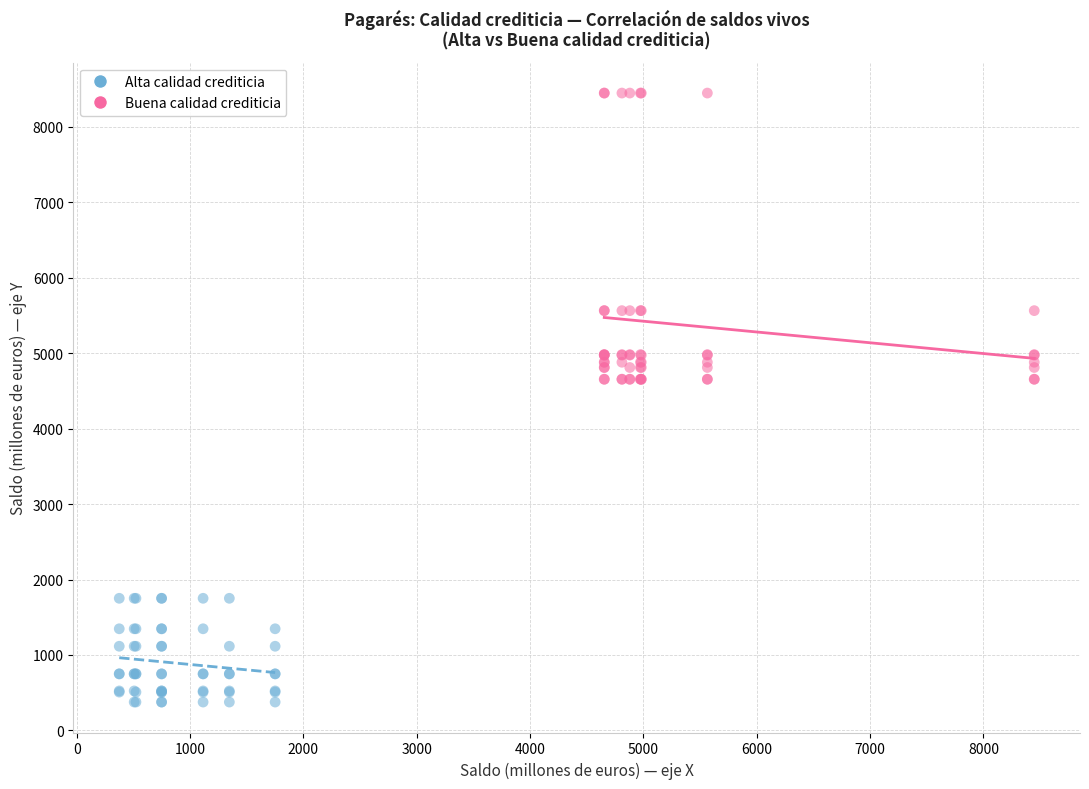

Which series has the largest Y range (max minus min)?

Buena calidad crediticia